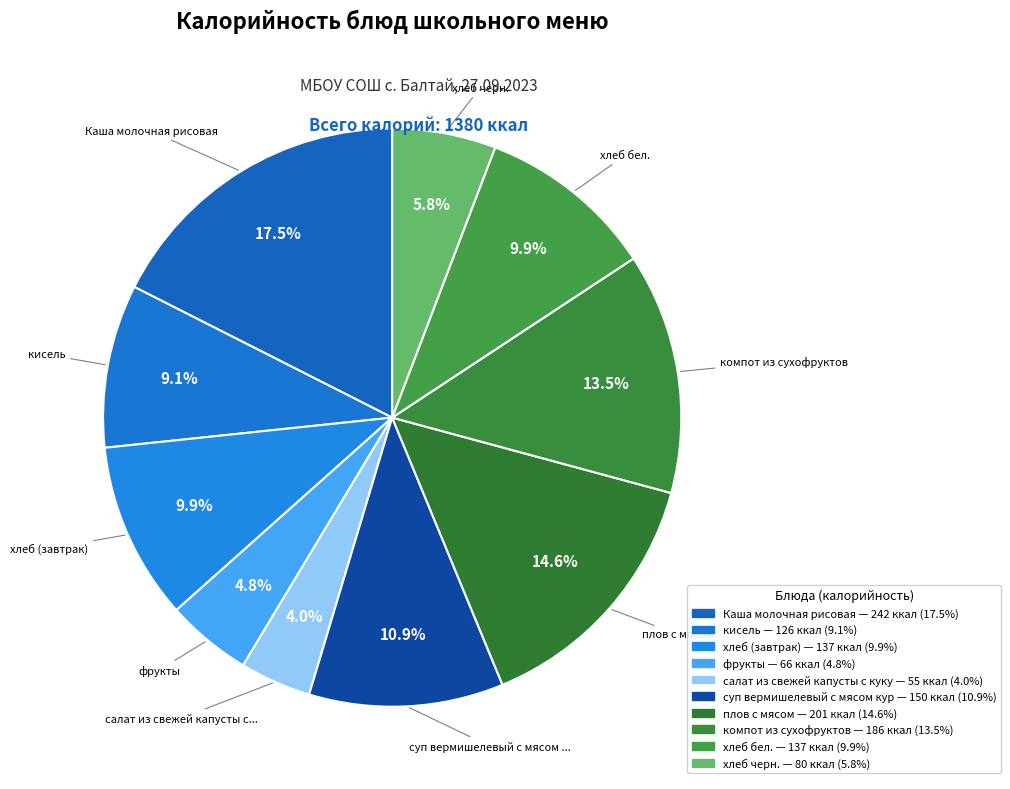

Which category has the smallest portion of the pie?

салат из свежей капусты с кукурузой